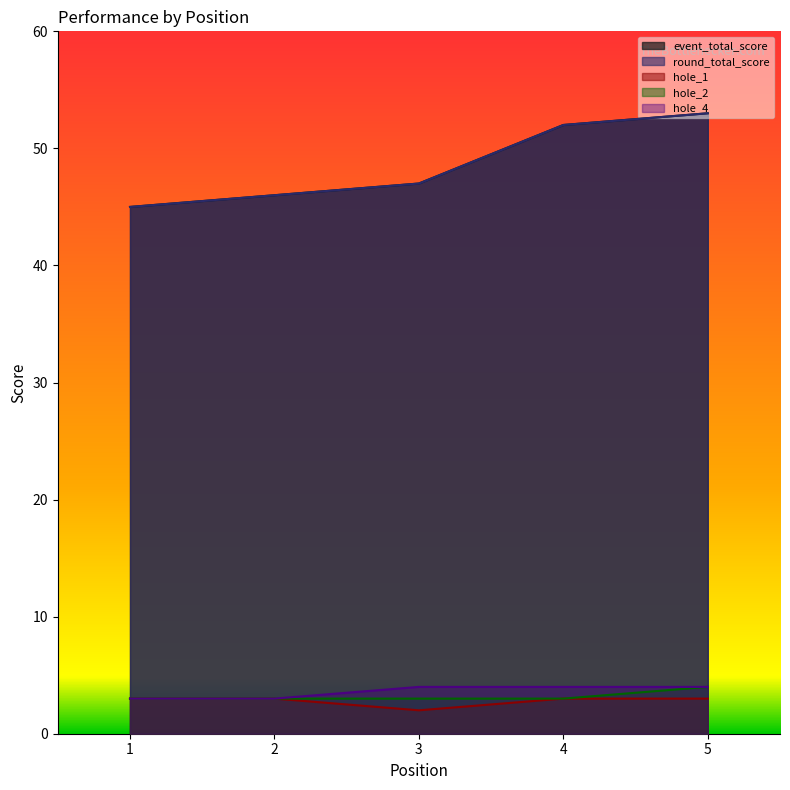

Which series has the largest total across all categories?

event_total_score